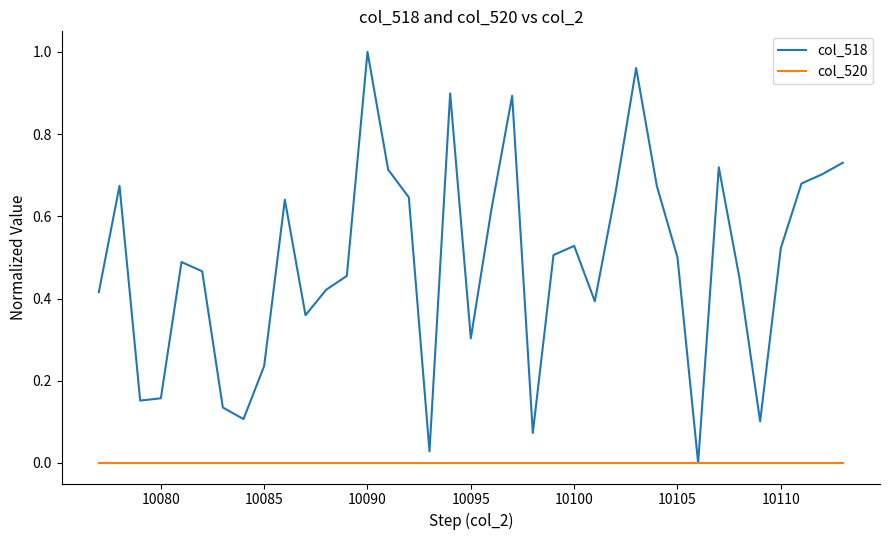

List the series in order of their overall mean, highest first.

col_518, col_520